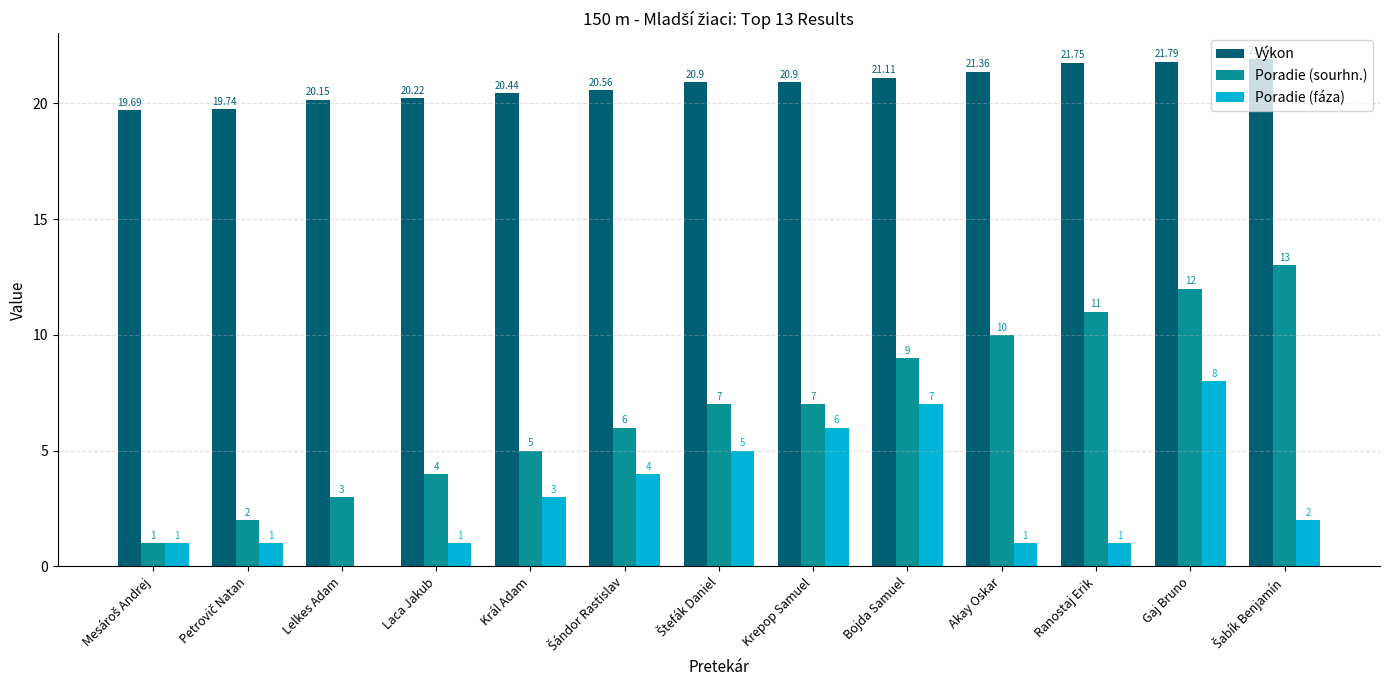

At which category is the sum across all series the highest?

Gaj Bruno